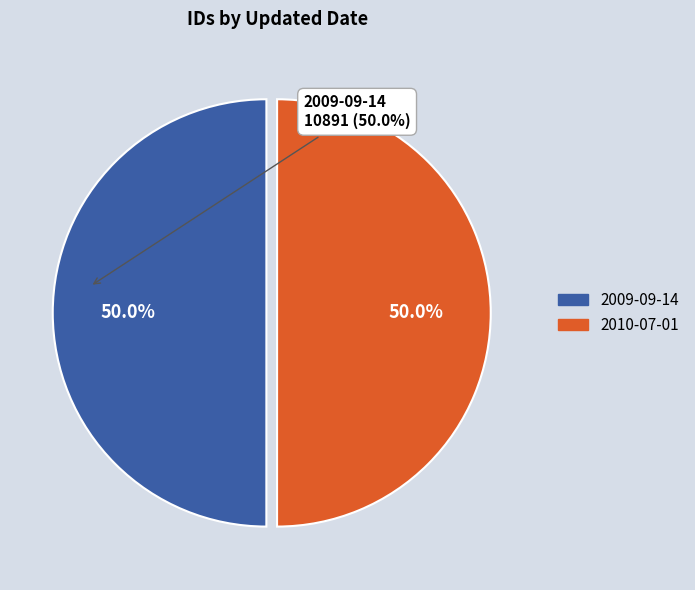

Do 2010-07-01 and 2009-09-14 together represent more than half of the pie?

Yes